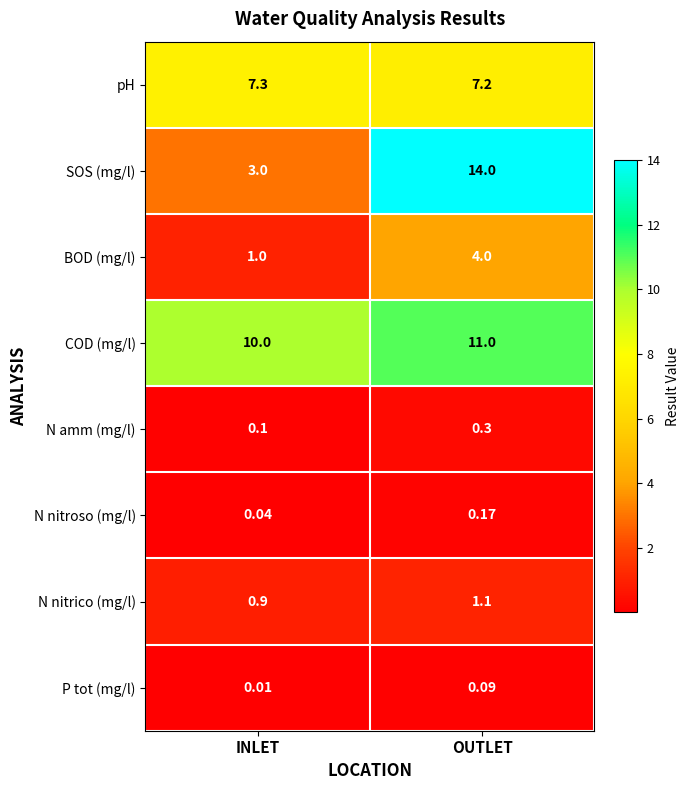

Which series has the widest spread of values?

SOS (mg/l)